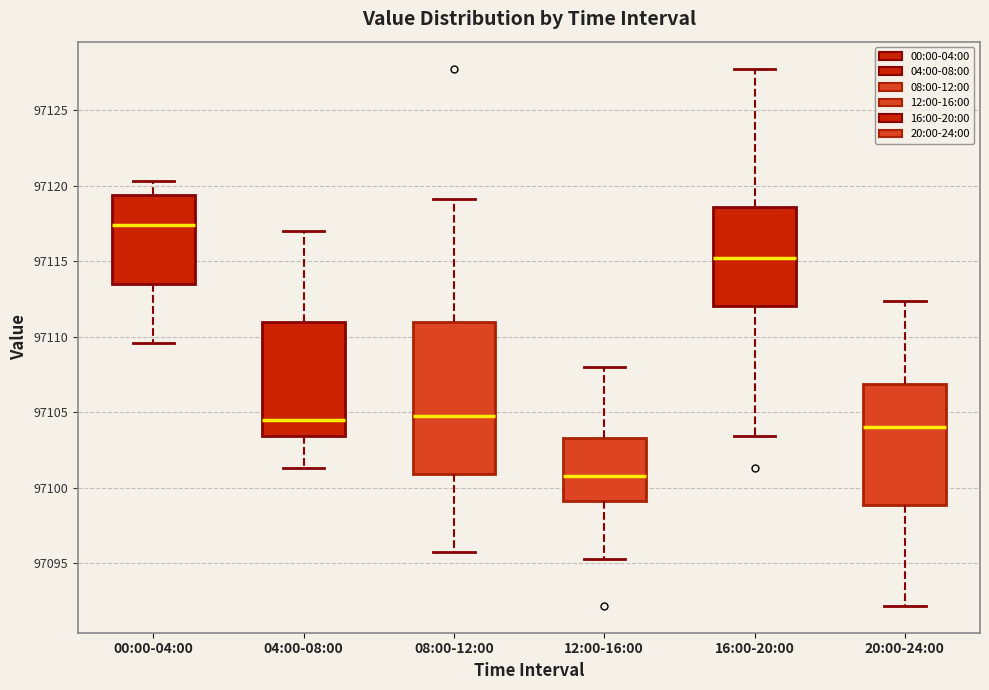

Comparing the boxes themselves (not the whiskers), which one is the tallest?

08:00-12:00